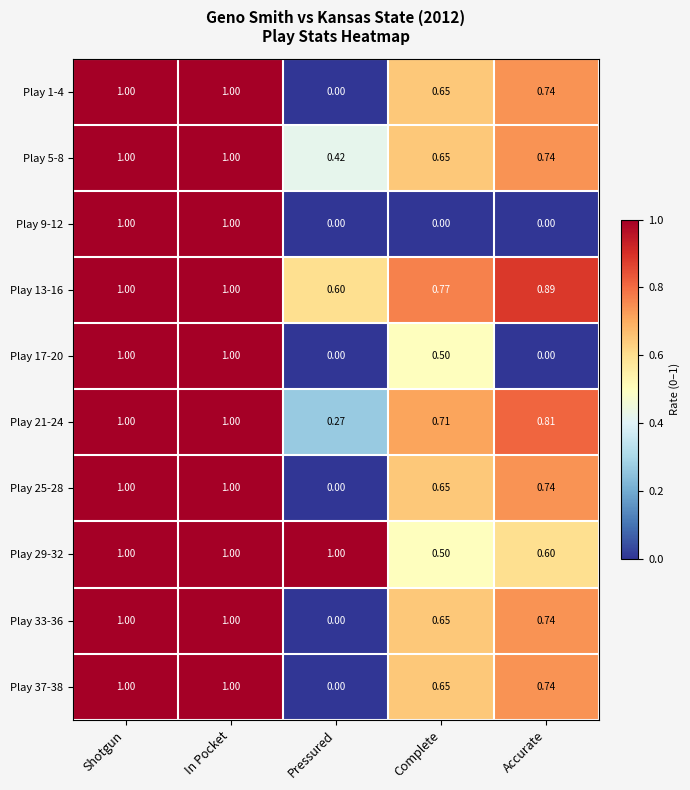

At which label is Play 13-16 closest to 0?

Pressured